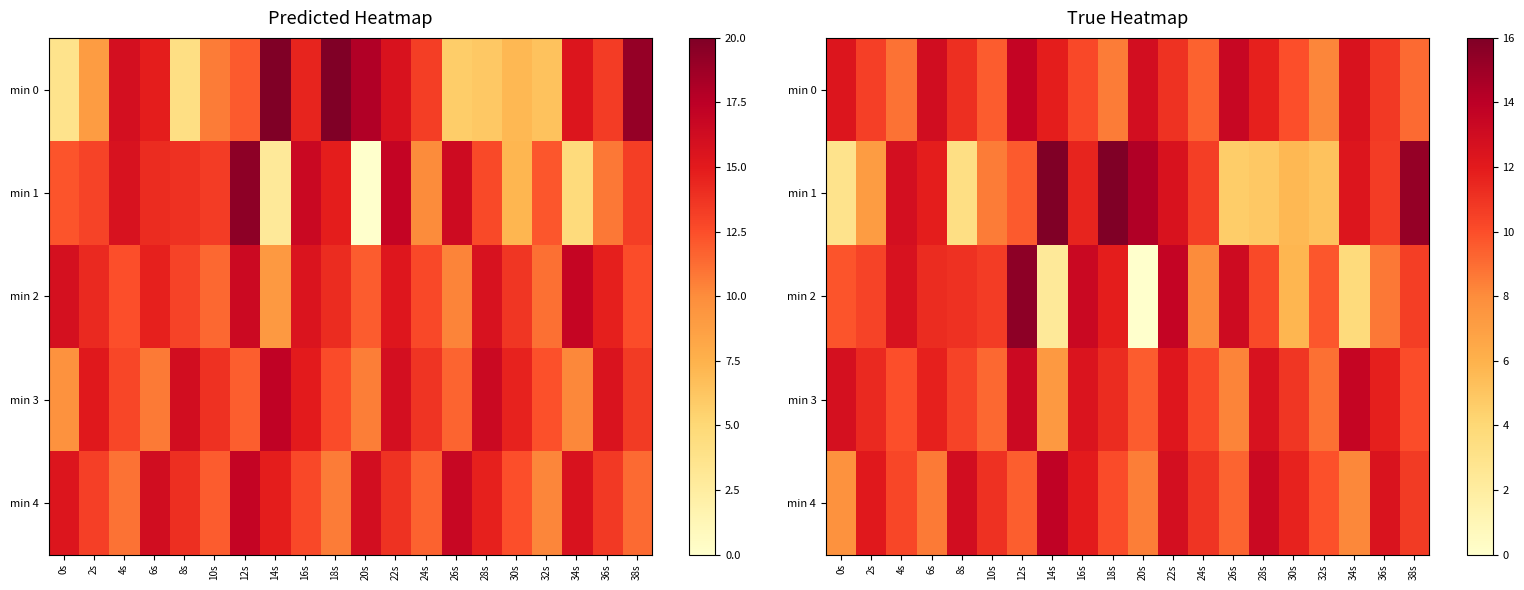

Is it true that min 0 equals 4.6 at 6s?

False